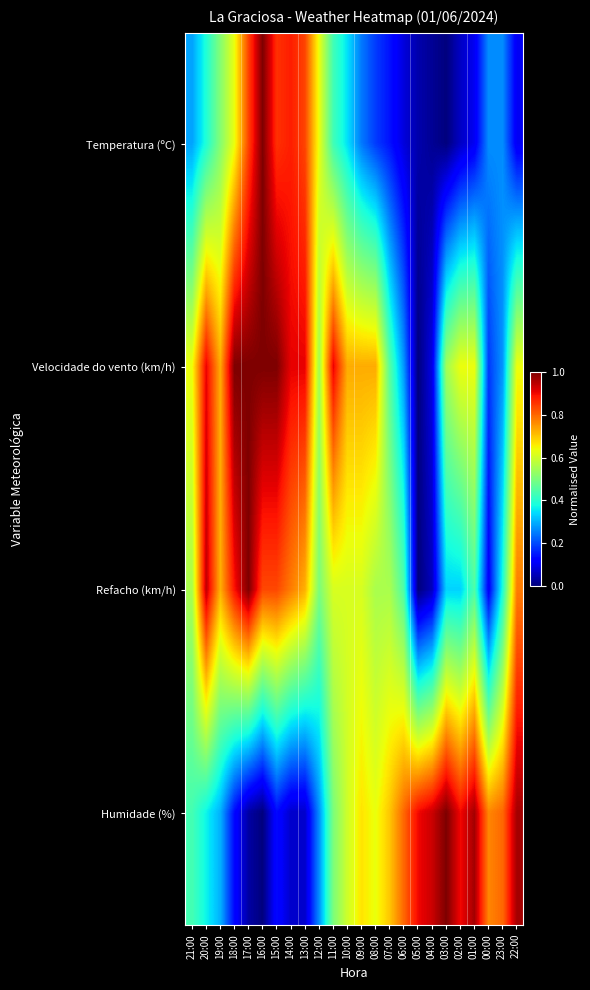

Reading left to right, list all the values displayed in this chart.

Temperatura (ºC): 21:00=0.3	20:00=0.4	19:00=0.5	18:00=0.6	17:00=0.8	16:00=1.0	15:00=0.9	14:00=0.9	13:00=0.8	12:00=0.6	11:00=0.4	10:00=0.3	09:00=0.2	08:00=0.2	07:00=0.1	06:00=0.1	05:00=0.0	04:00=0.0	03:00=0.0	02:00=0.1	01:00=0.1	00:00=0.3	23:00=0.3	22:00=0.1
Velocidade do vento (km/h): 21:00=0.6	20:00=0.9	19:00=0.7	18:00=1.0	17:00=1.0	16:00=1.0	15:00=1.0	14:00=0.9	13:00=0.9	12:00=0.5	11:00=0.9	10:00=0.7	09:00=0.7	08:00=0.7	07:00=0.5	06:00=0.3	05:00=0.0	04:00=0.1	03:00=0.5	02:00=0.6	01:00=0.6	00:00=0.2	23:00=0.3	22:00=0.6
Refacho (km/h): 21:00=0.6	20:00=0.9	19:00=0.7	18:00=0.9	17:00=1.0	16:00=0.8	15:00=0.8	14:00=0.8	13:00=0.7	12:00=0.5	11:00=0.6	10:00=0.6	09:00=0.6	08:00=0.6	07:00=0.6	06:00=0.4	05:00=0.0	04:00=0.1	03:00=0.3	02:00=0.3	01:00=0.4	00:00=0.1	23:00=0.4	22:00=0.8
Humidade (%): 21:00=0.4	20:00=0.4	19:00=0.3	18:00=0.1	17:00=0.0	16:00=0.0	15:00=0.1	14:00=0.1	13:00=0.1	12:00=0.3	11:00=0.5	10:00=0.6	09:00=0.7	08:00=0.6	07:00=0.7	06:00=0.8	05:00=0.9	04:00=0.9	03:00=1.0	02:00=0.9	01:00=1.0	00:00=0.8	23:00=0.8	22:00=1.0